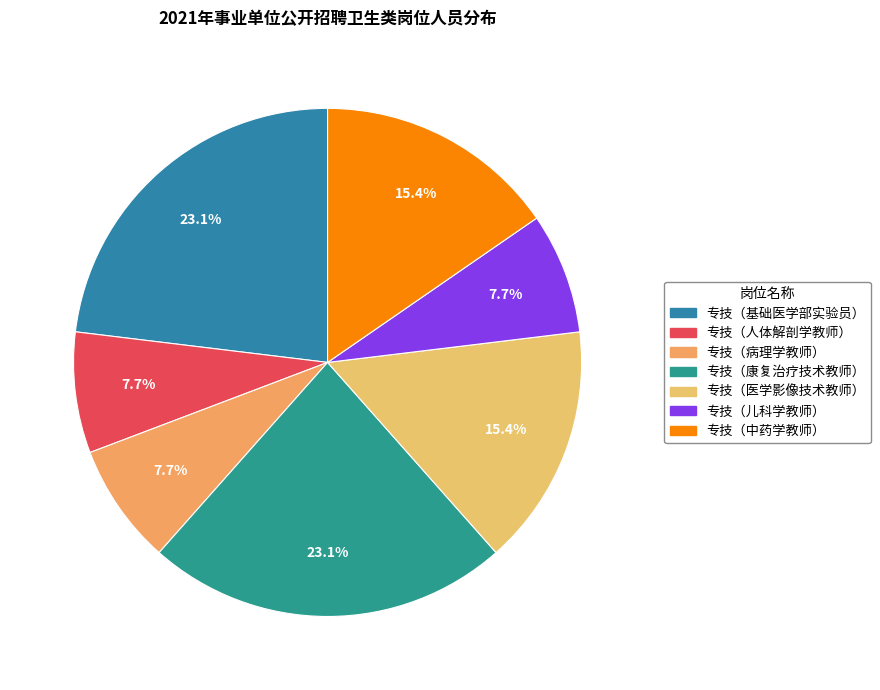

Does any single category account for the majority?

No